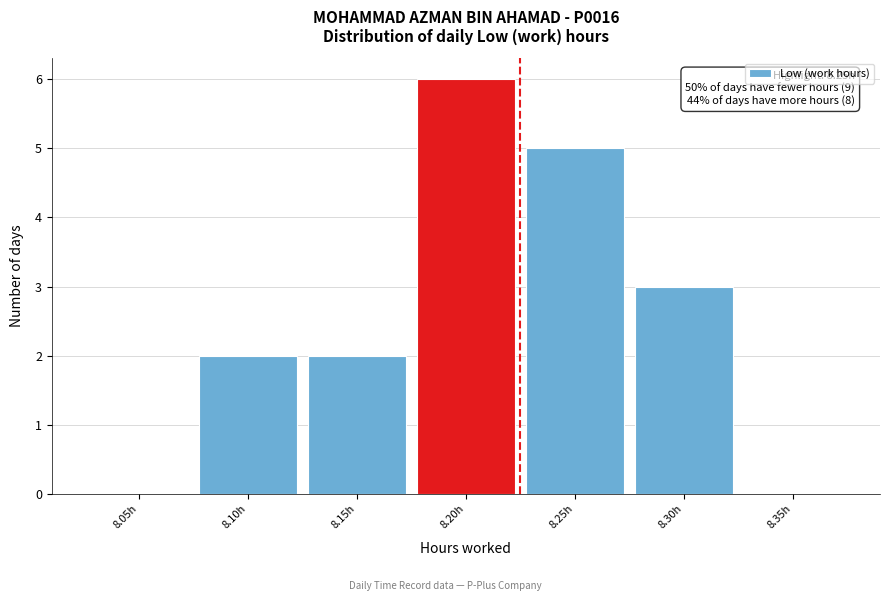

Reading left to right, list all the values displayed in this chart.

8.05h=0	8.10h=2	8.15h=2	8.20h=6	8.25h=5	8.30h=3	8.35h=0